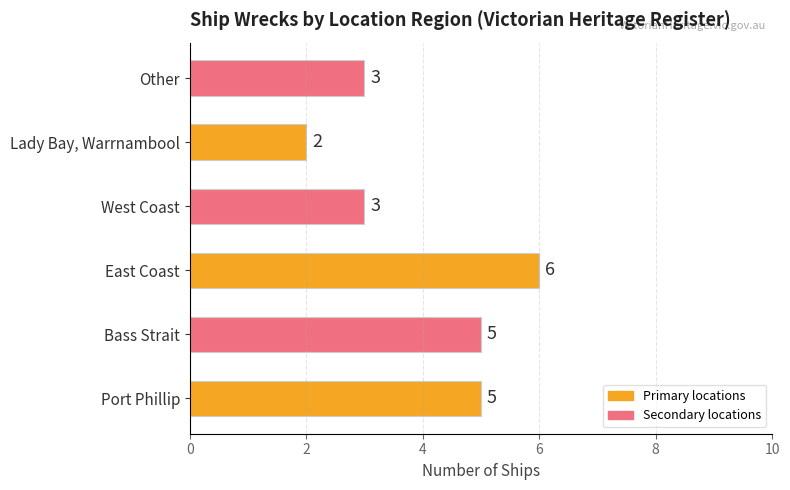

What is the difference between the maximum and minimum values?

4